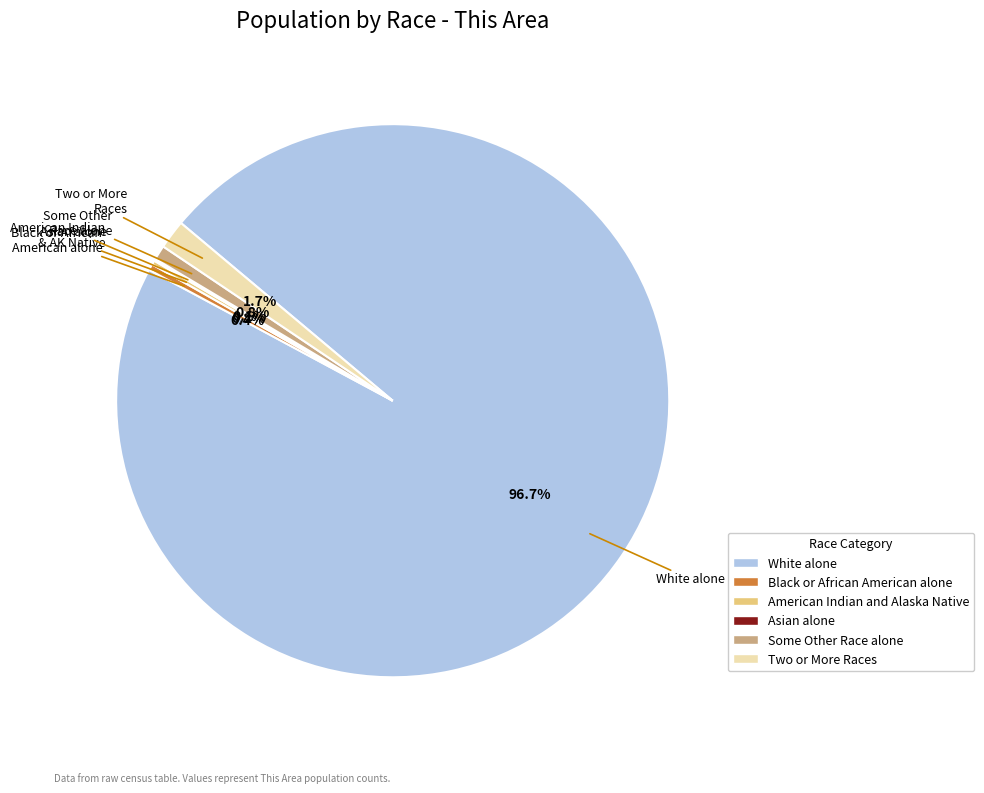

Which slice represents more than half of the pie?

White alone